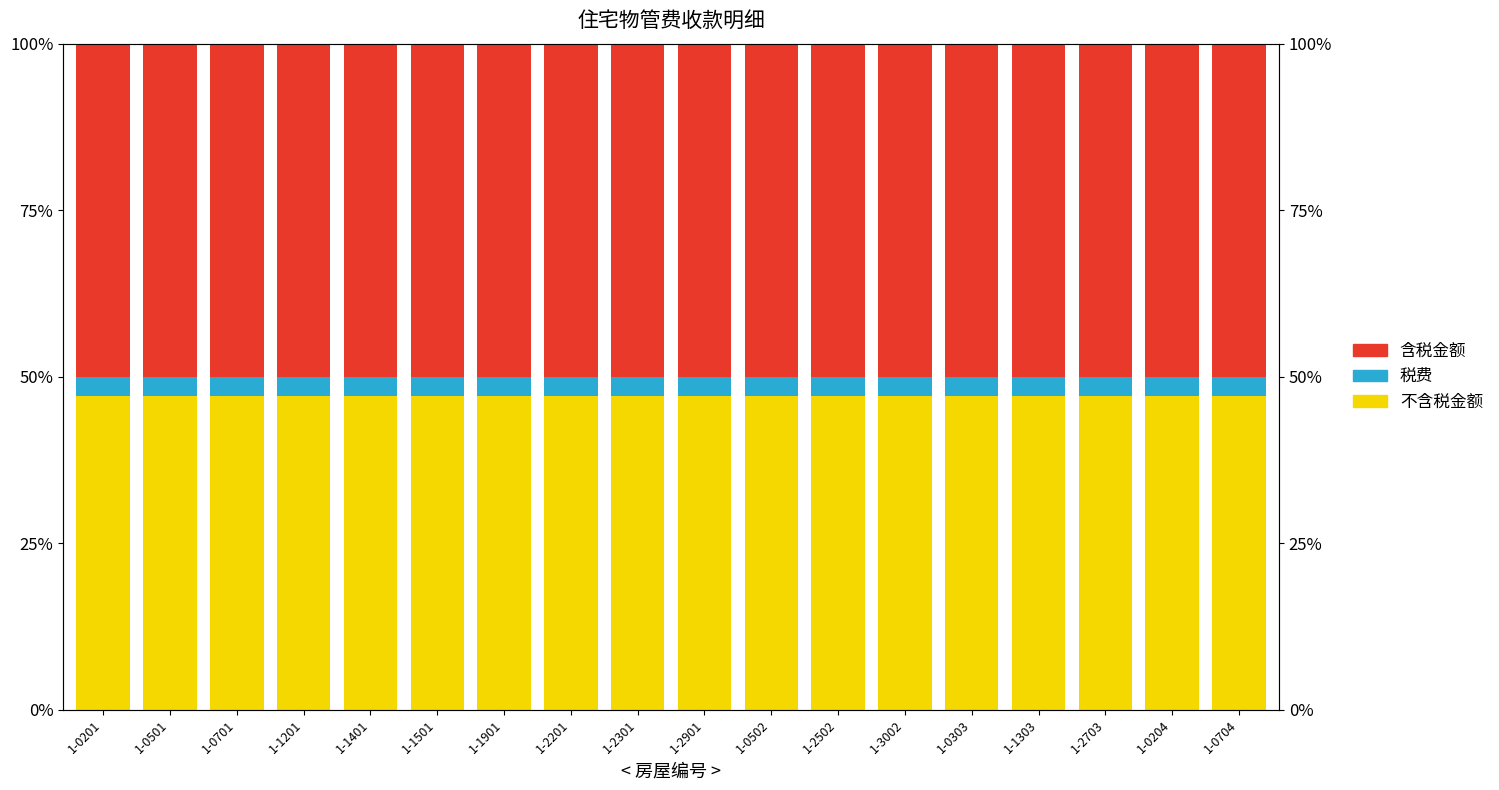

How many groups of bars are there?

18